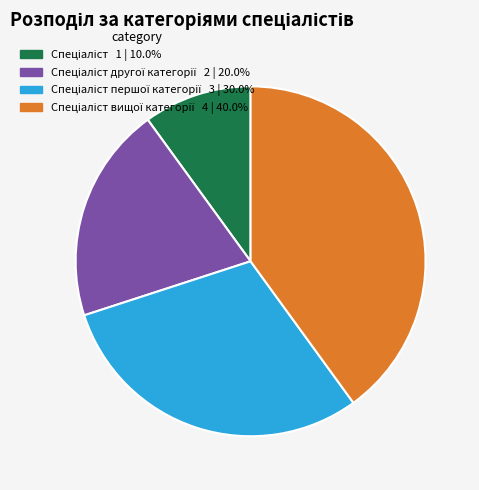

Does any single category account for the majority?

No